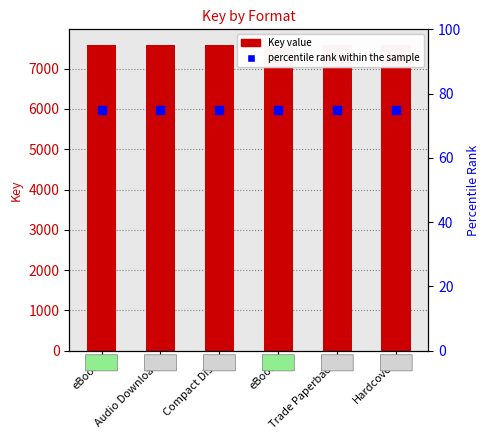

Is the value of percentile rank within the sample at Hardcover greater than the value of Key at Audio Download?

No